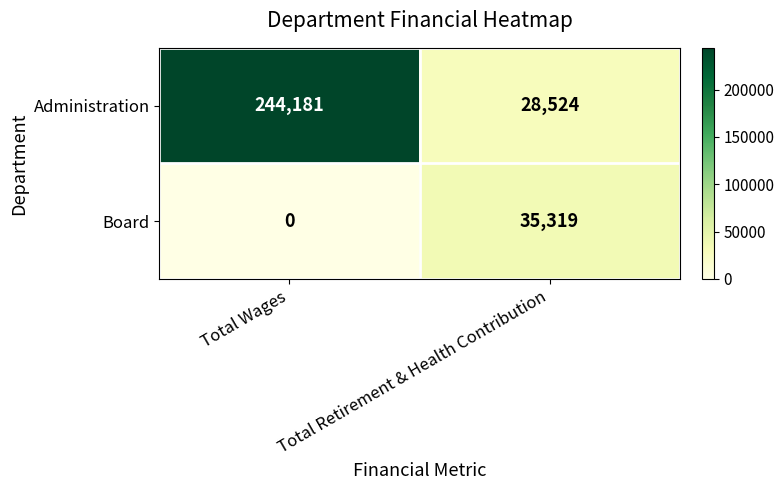

Is it true that Board equals 47080 at Total Retirement & Health Contribution?

False